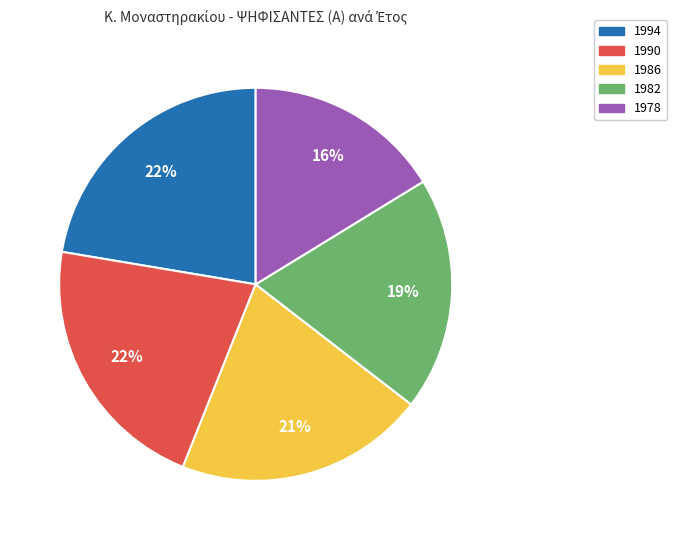

Is there a majority slice in this chart?

No